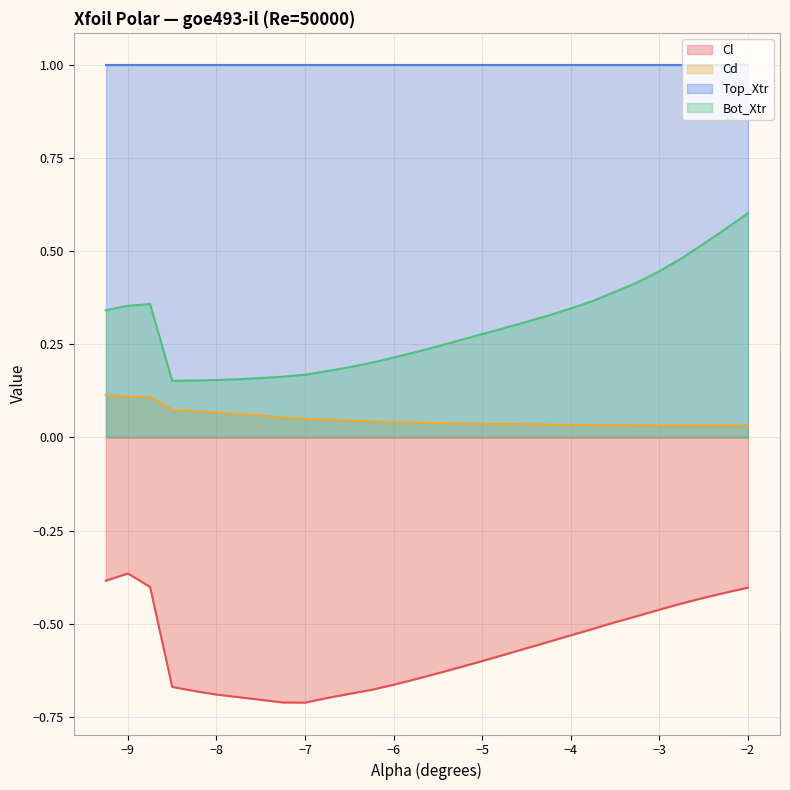

True or false: Cd (line) has more than 2 points higher than both neighbors.

False